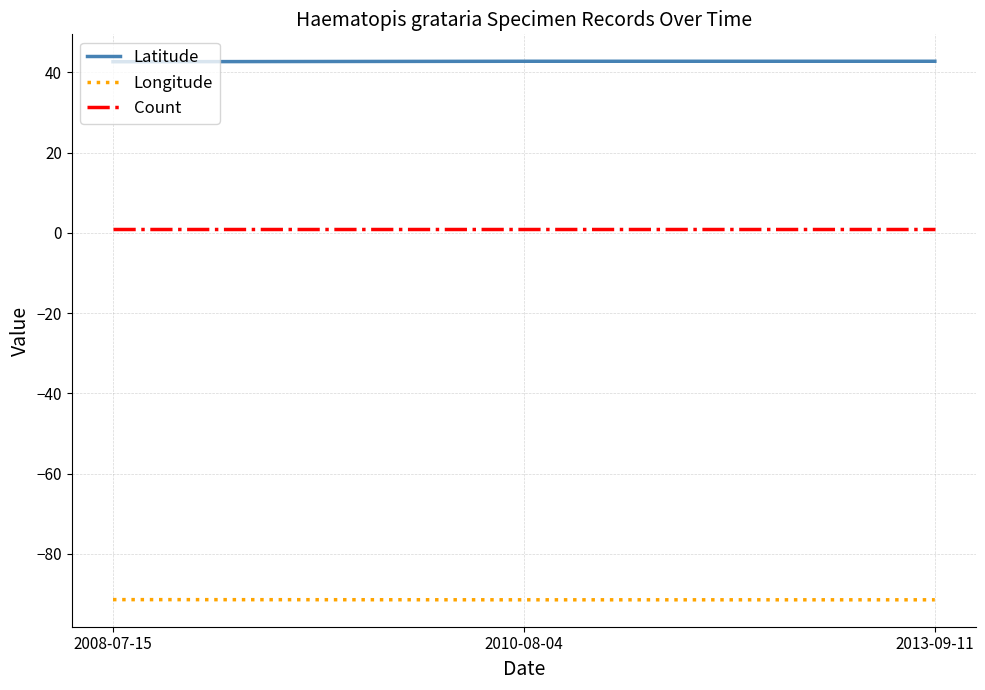

What is the sum of all Latitude values?

128.3